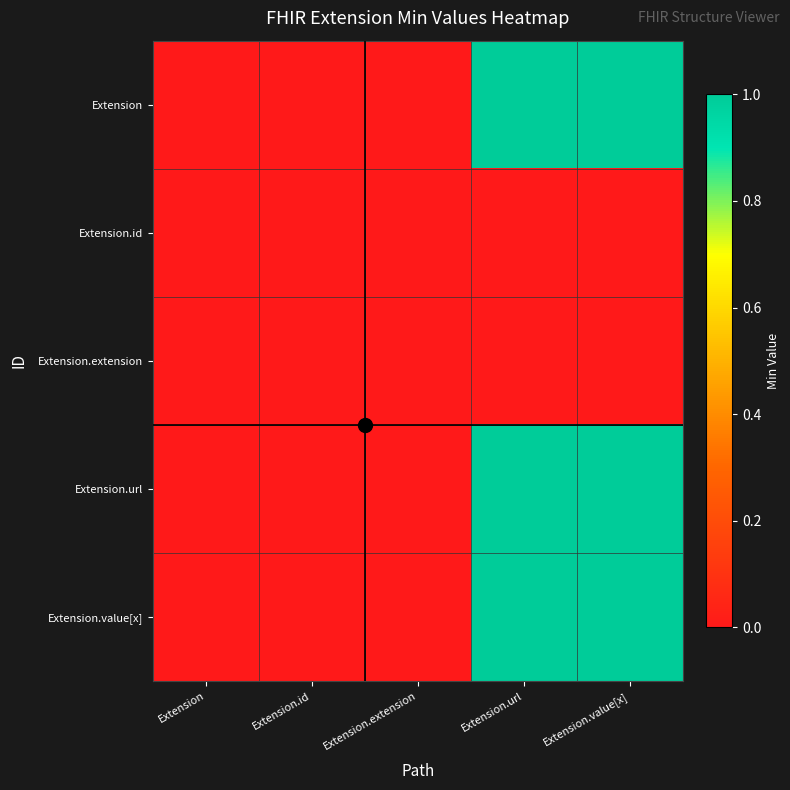

Between Extension.value[x] and Extension.extension, which is larger?

Extension.value[x]